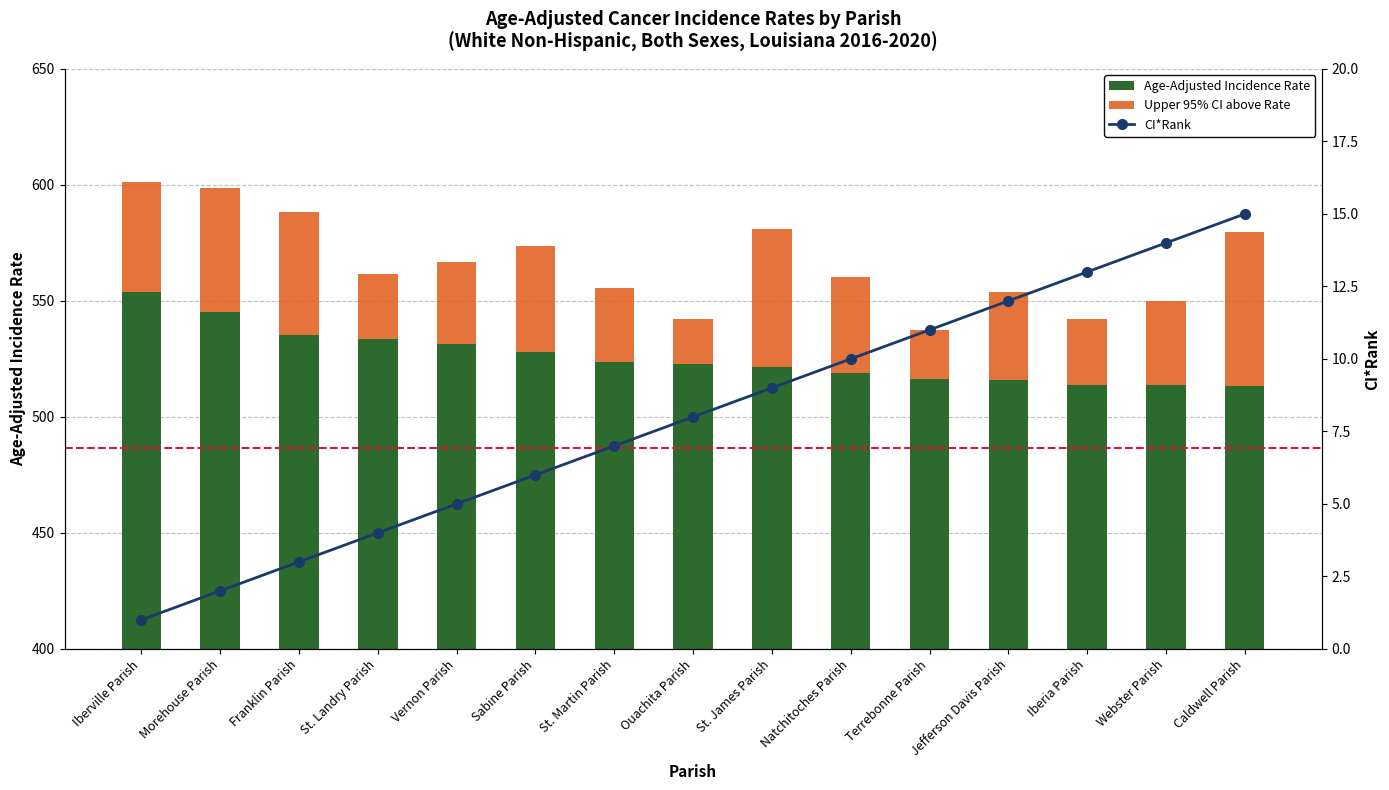

How many data points does each series have?

15